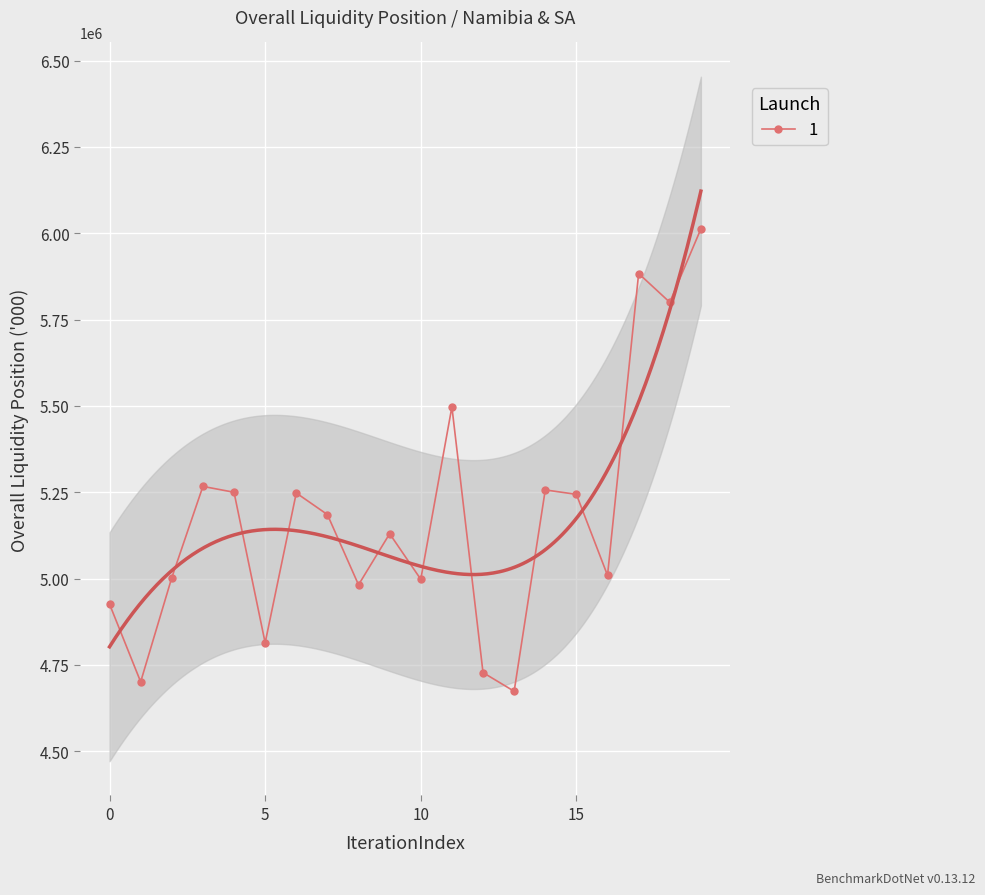

What is the approximate value at 2023-01-09?

5249864.0